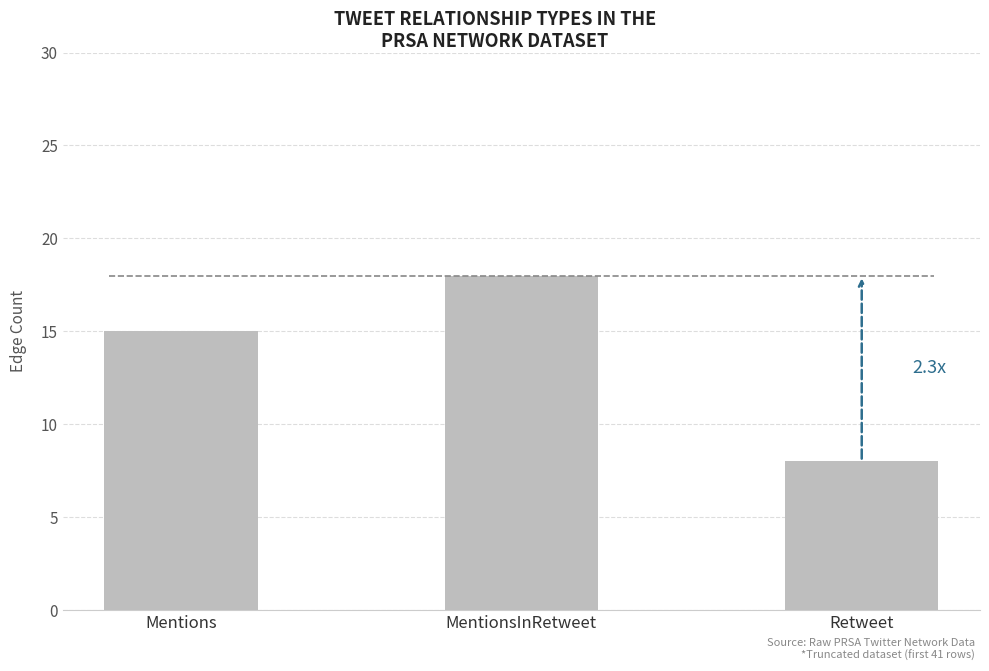

What is the difference between the maximum and minimum values?

10